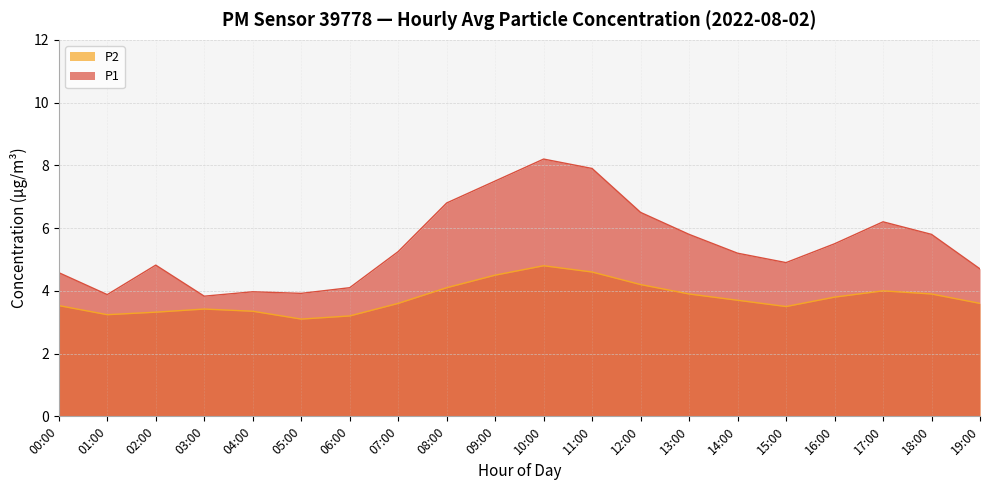

Reading left to right, what are all the values shown in this chart?

P1: 00:00=4.6	01:00=3.9	02:00=4.8	03:00=3.8	04:00=4.0	05:00=3.9	06:00=4.1	07:00=5.2	08:00=6.8	09:00=7.5	10:00=8.2	11:00=7.9	12:00=6.5	13:00=5.8	14:00=5.2	15:00=4.9	16:00=5.5	17:00=6.2	18:00=5.8	19:00=4.7
P2: 00:00=3.5	01:00=3.2	02:00=3.3	03:00=3.4	04:00=3.4	05:00=3.1	06:00=3.2	07:00=3.6	08:00=4.1	09:00=4.5	10:00=4.8	11:00=4.6	12:00=4.2	13:00=3.9	14:00=3.7	15:00=3.5	16:00=3.8	17:00=4.0	18:00=3.9	19:00=3.6